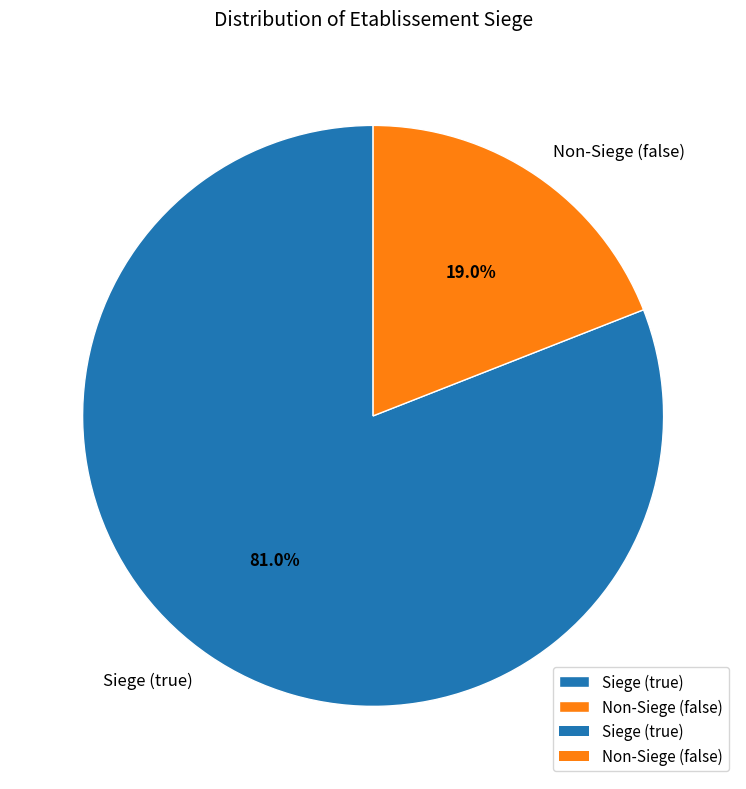

Rank the categories by value from highest to lowest.

Siege (true), Non-Siege (false)